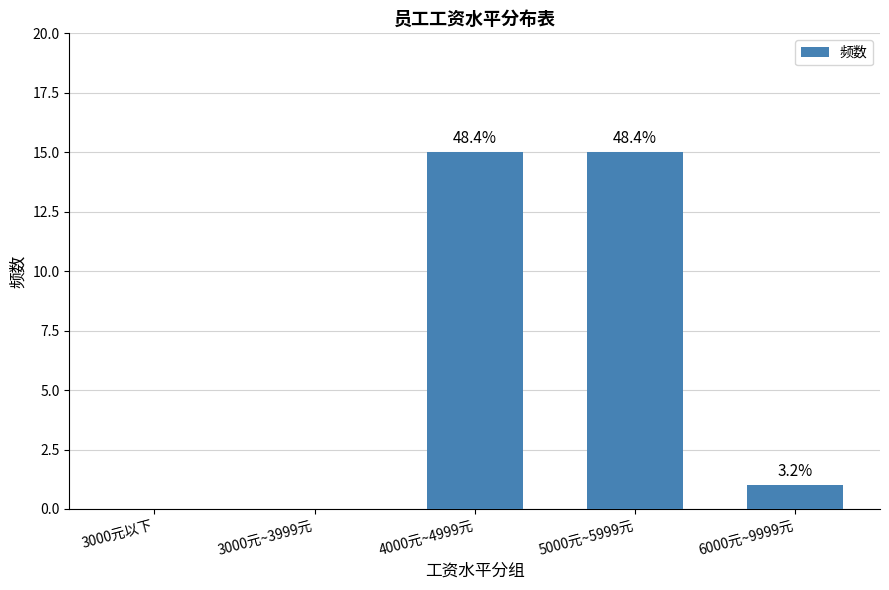

Rank the categories by value from highest to lowest.

4000元~4999元, 5000元~5999元, 6000元~9999元, 3000元以下, 3000元~3999元